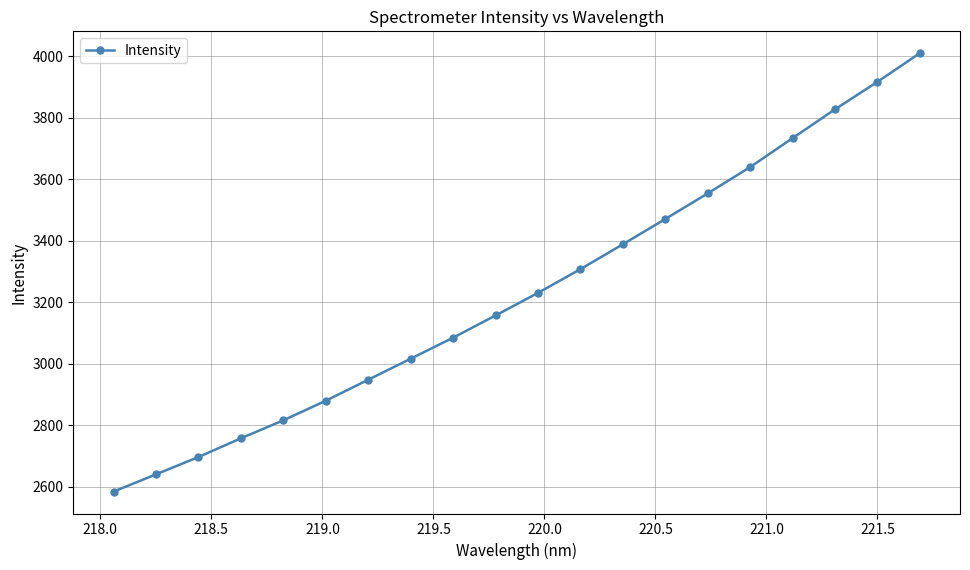

What is the sum of all values?

64664.0